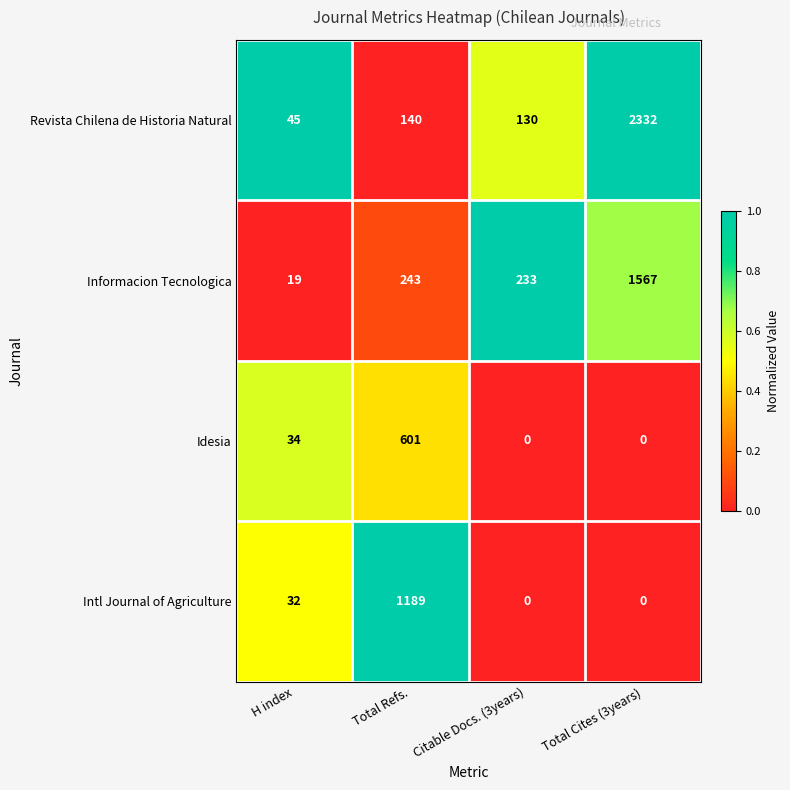

At how many categories does at least one series exceed 0?

4